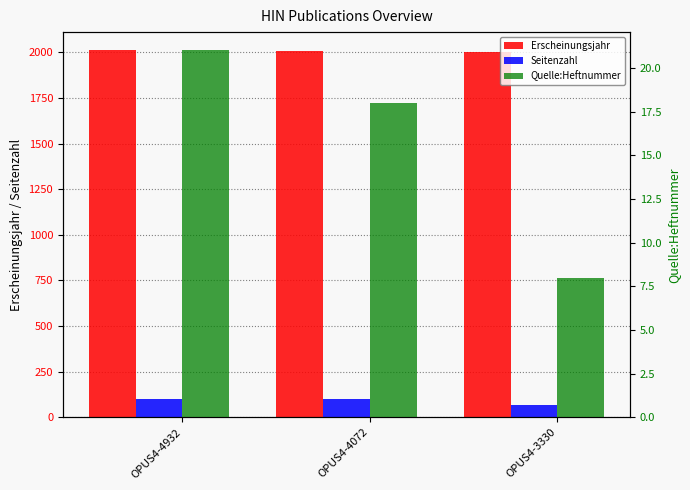

What is the sum of the Seitenzahl values at OPUS4-4932 and OPUS4-4072?

204